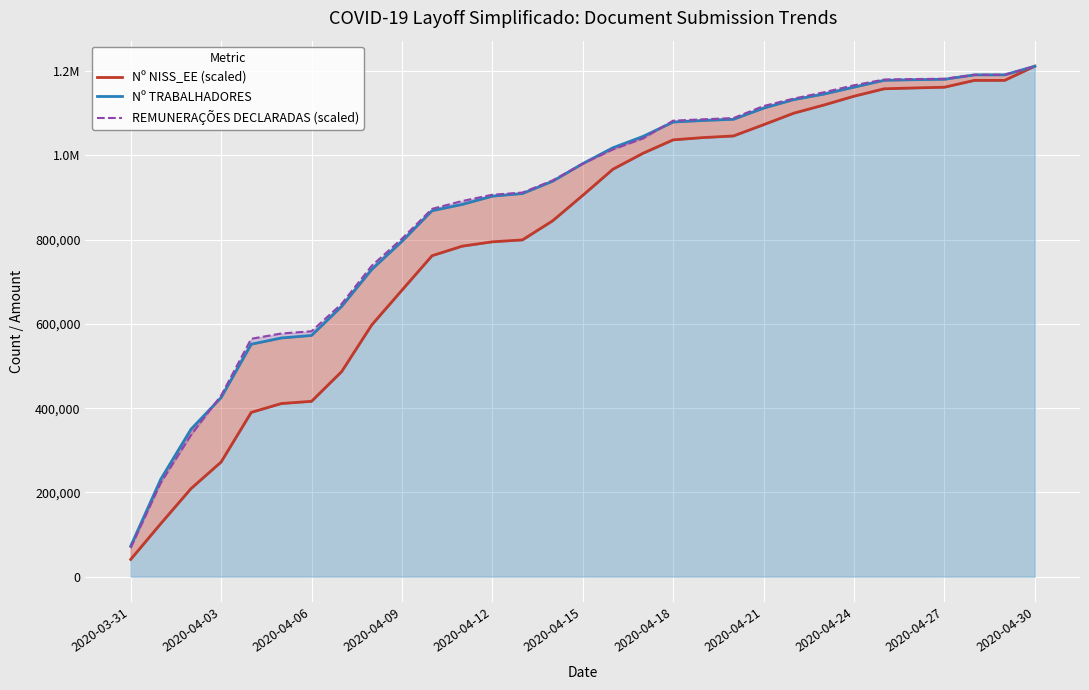

How many categories are shown in the chart?

31